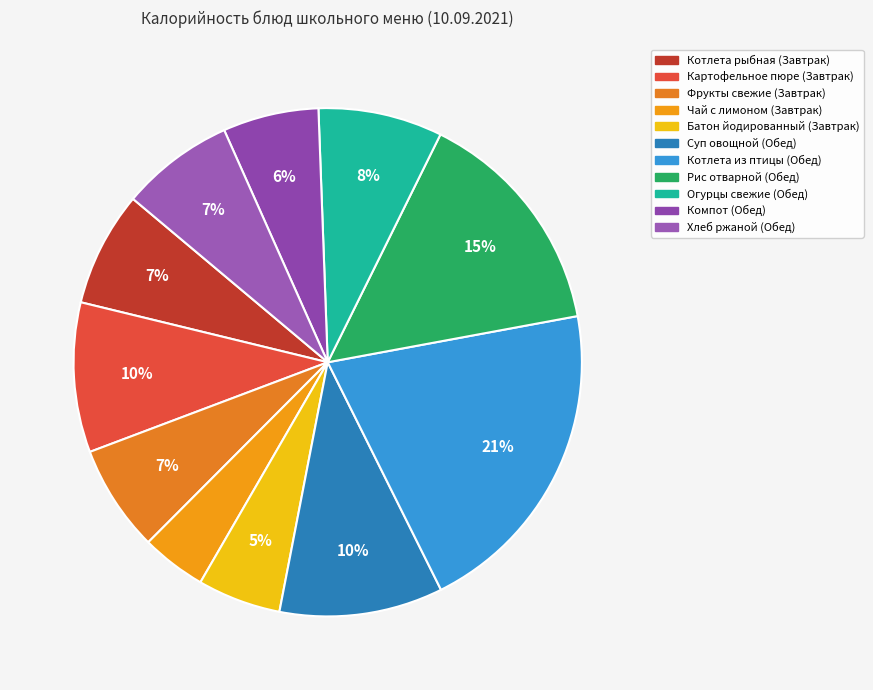

How many slices are in this pie chart?

11